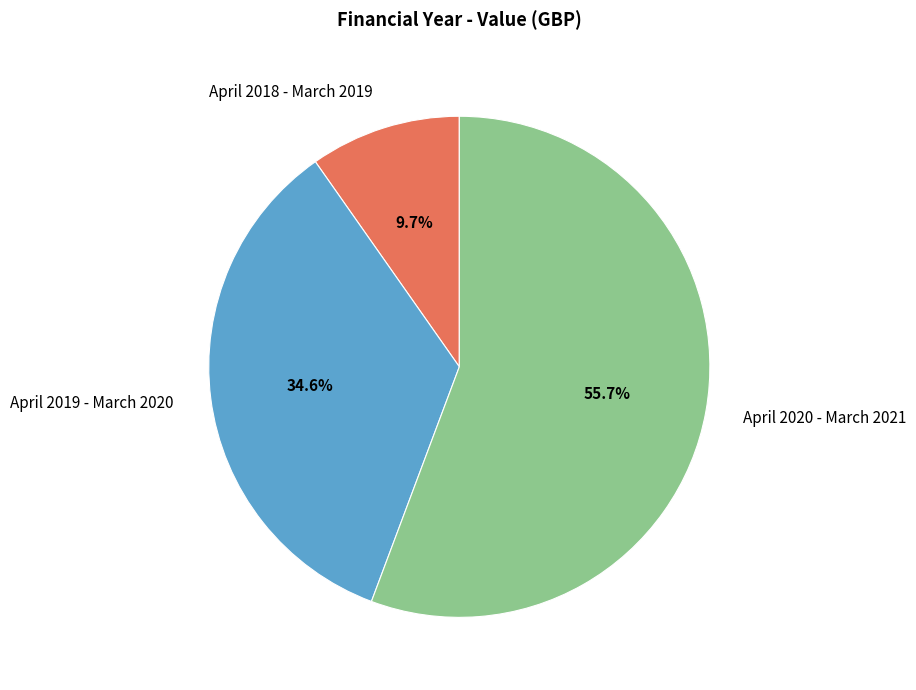

Which has a higher value, April 2019 - March 2020 or April 2020 - March 2021?

April 2020 - March 2021